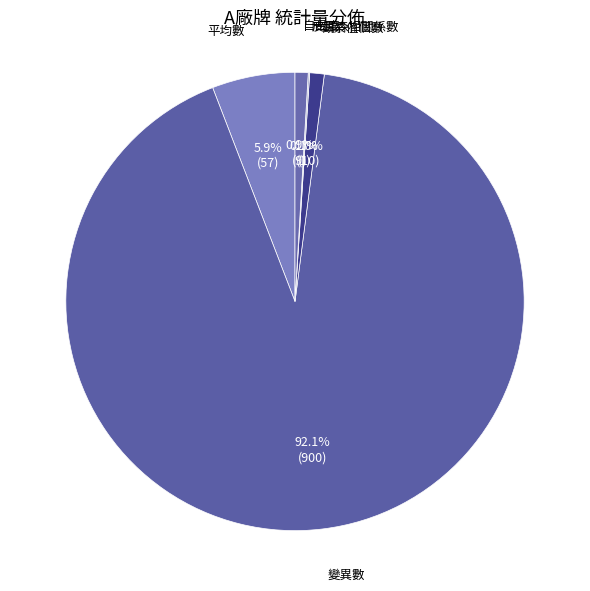

Which category accounts for the majority?

變異數